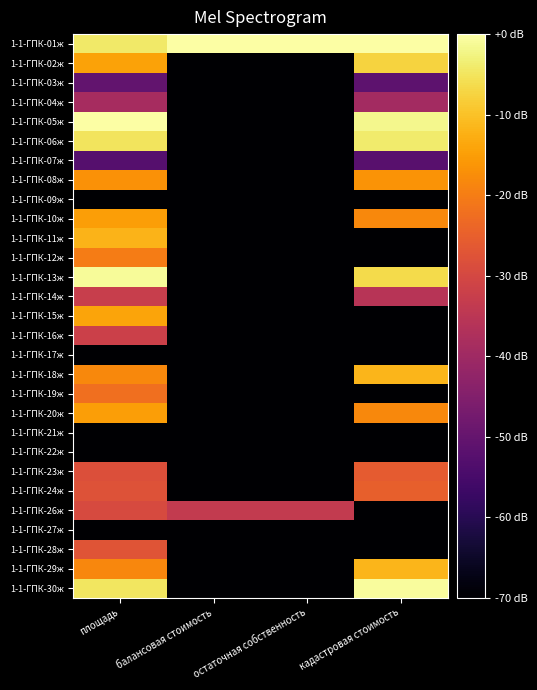

What is the spread (max minus min) of values at остаточная собственность?

70.0